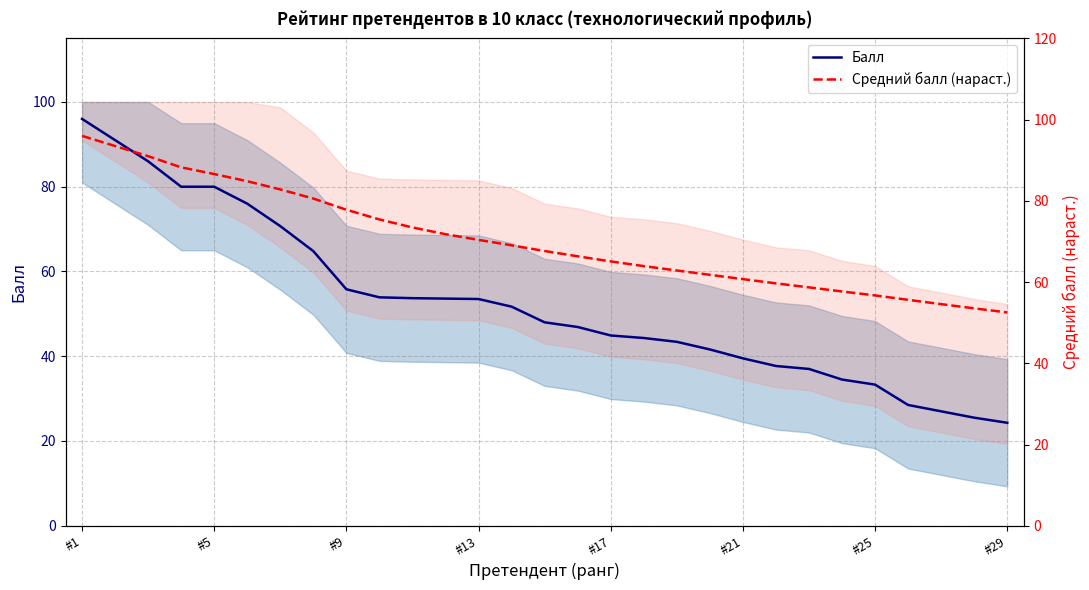

Which series has the widest spread of values?

Балл